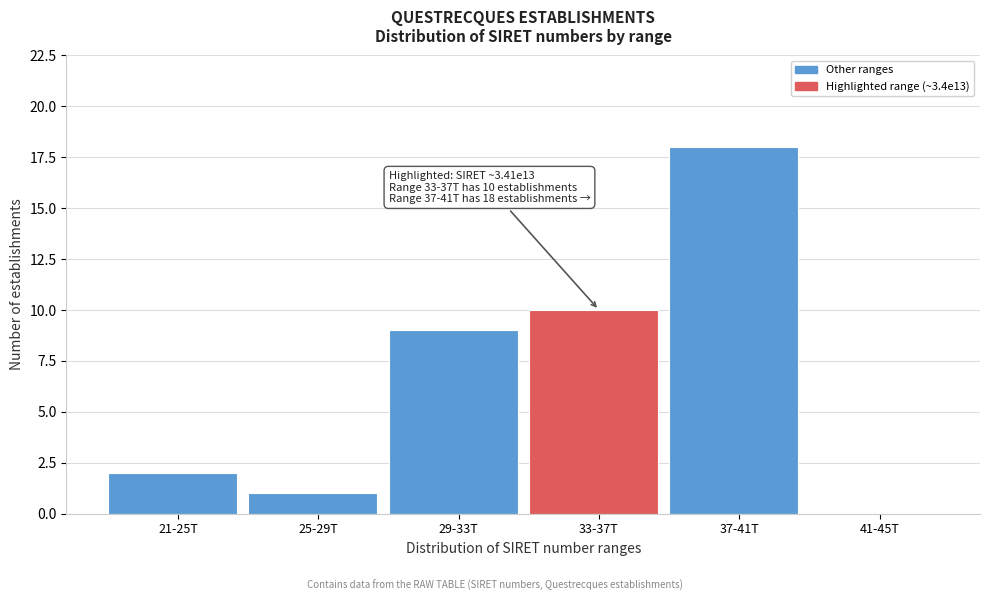

Reading left to right, what are all the values shown in this chart?

21-25T=2	25-29T=1	29-33T=9	33-37T=10	37-41T=18	41-45T=0